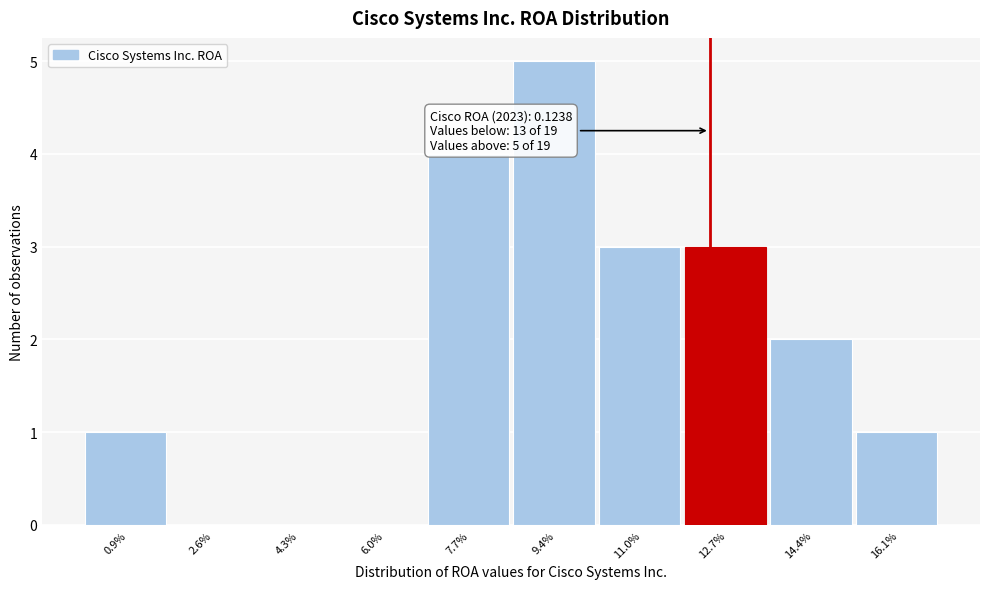

Reading right to left, extract all data points from this chart.

16.1%=1	14.4%=2	12.7%=3	11.0%=3	9.4%=5	7.7%=4	6.0%=0	4.3%=0	2.6%=0	0.9%=1